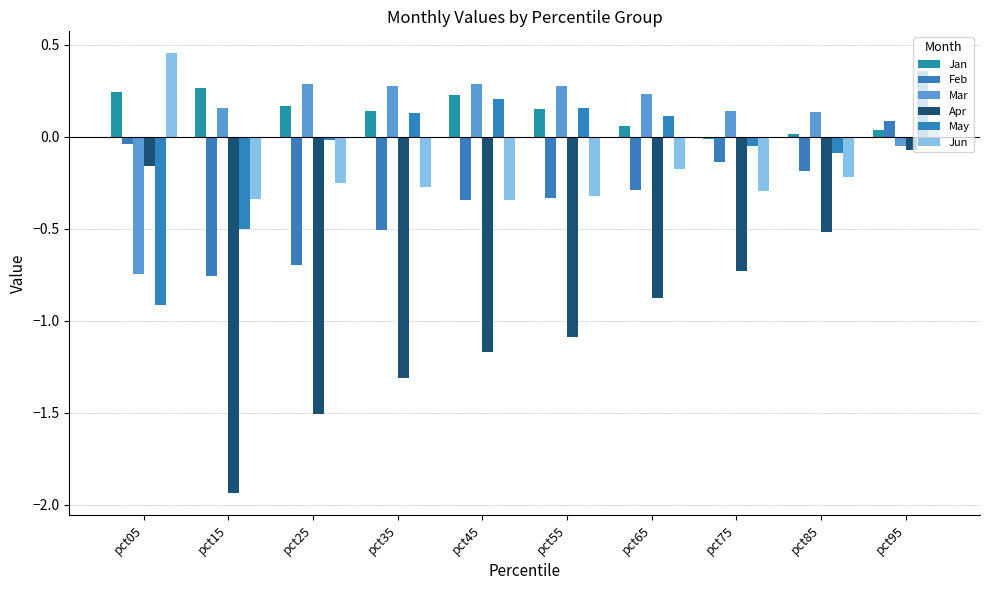

Is the value of Apr at pct45 greater than the value of May at pct75?

No